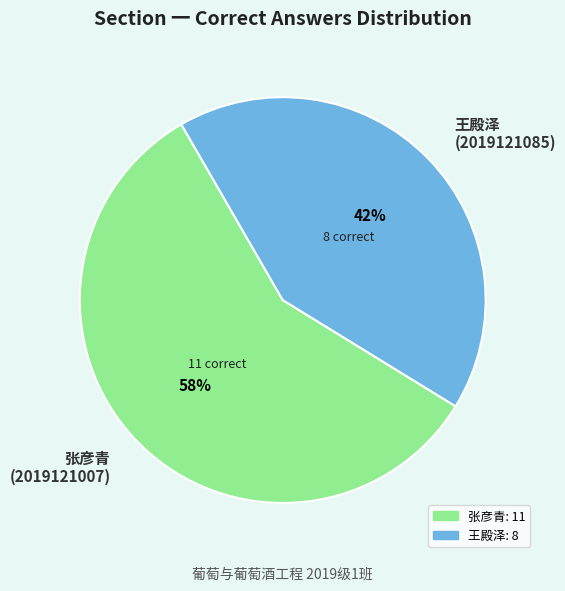

To the nearest percent, what is the difference between the largest and smallest slice percentages?

16%